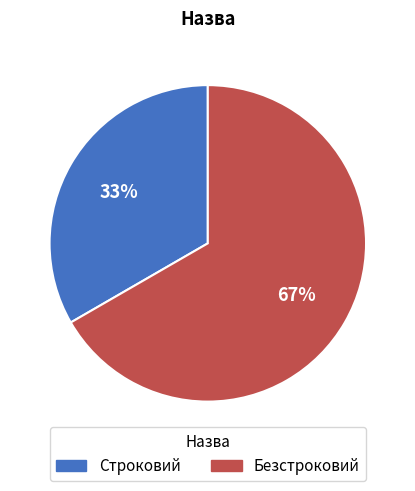

Is the sum of Безстроковий and Строковий greater than half?

Yes